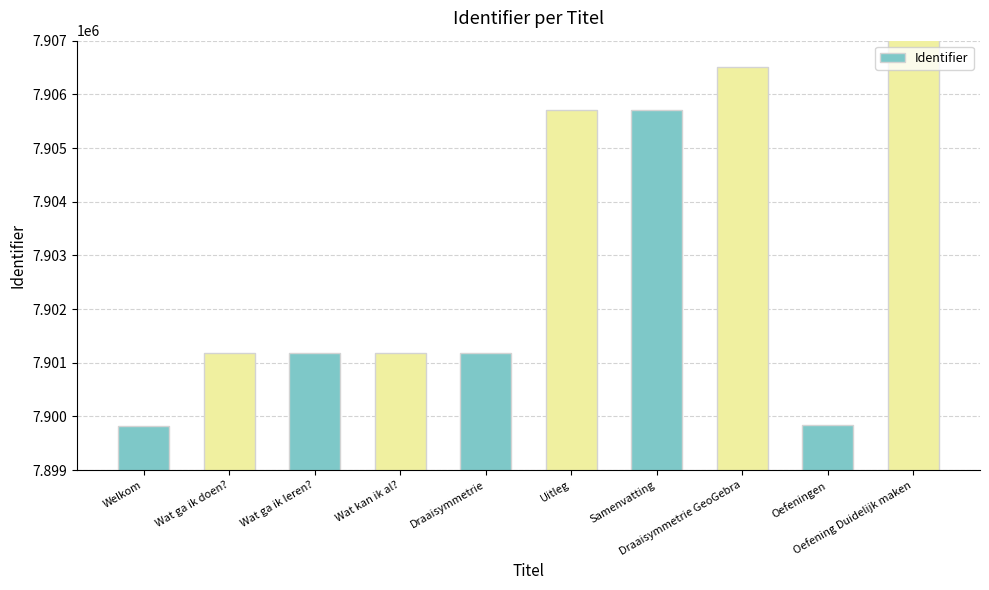

Count the number of values greater than 7901180.

4